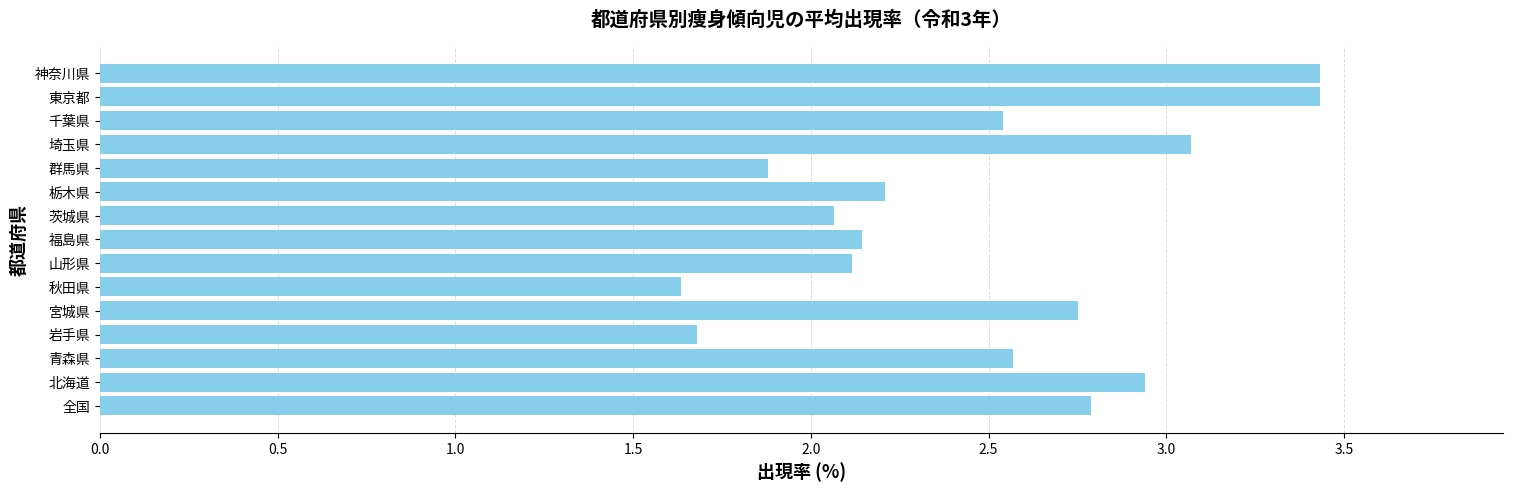

What is the sum of the values at 栃木県 and 青森県?

4.8